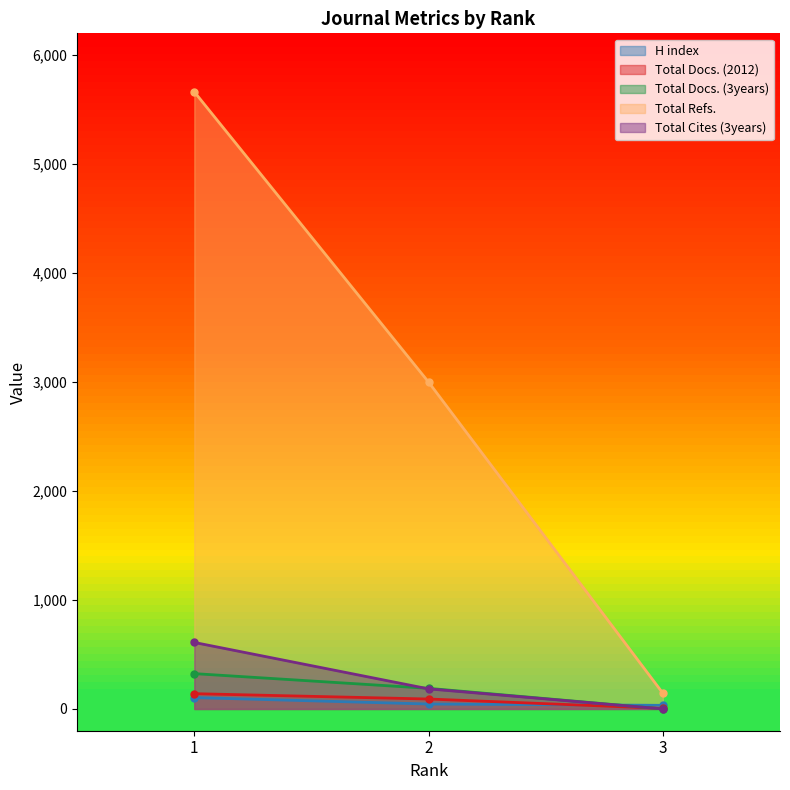

How many data points does each series have?

3